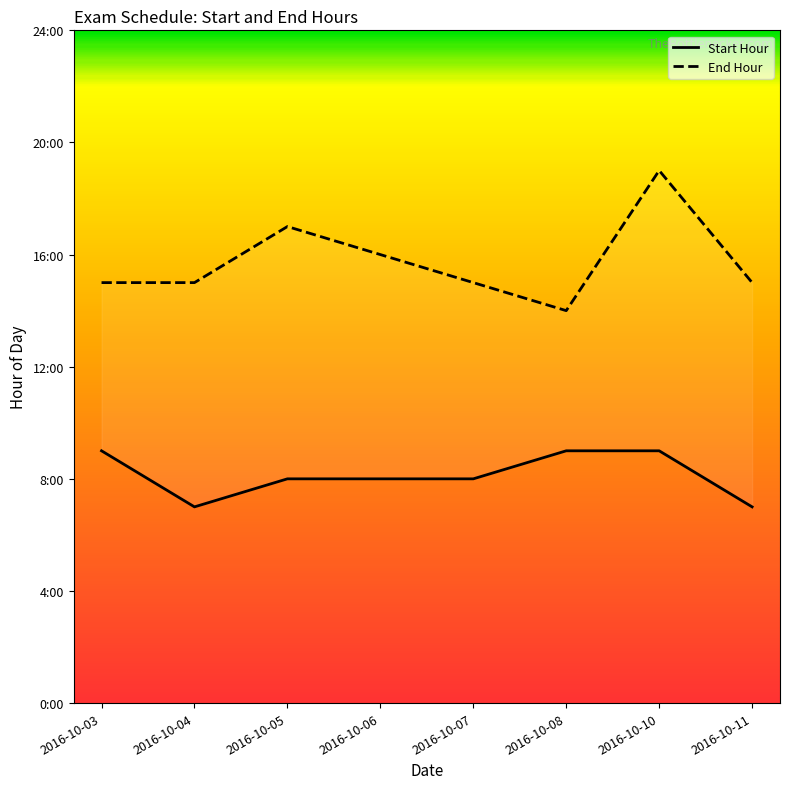

At which category is the sum across all series the highest?

2016-10-10